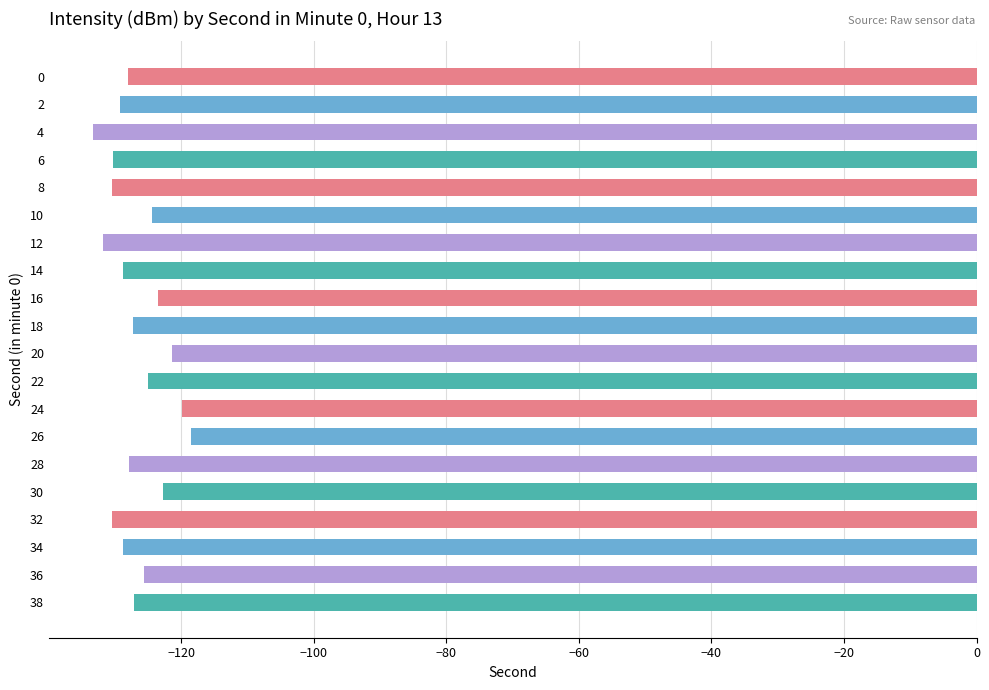

Reading top to bottom, list all the values displayed in this chart.

0=-128.1	2=-129.2	4=-133.3	6=-130.3	8=-130.5	10=-124.5	12=-131.9	14=-128.8	16=-123.4	18=-127.3	20=-121.5	22=-125.0	24=-119.9	26=-118.5	28=-127.9	30=-122.8	32=-130.5	34=-128.8	36=-125.6	38=-127.1